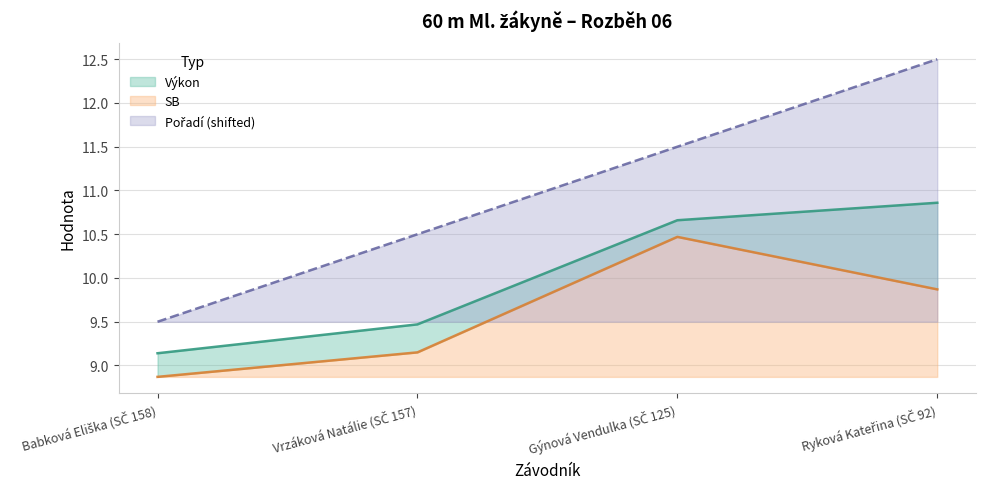

What are all the series names shown in the legend?

Výkon, SB, Pořadí